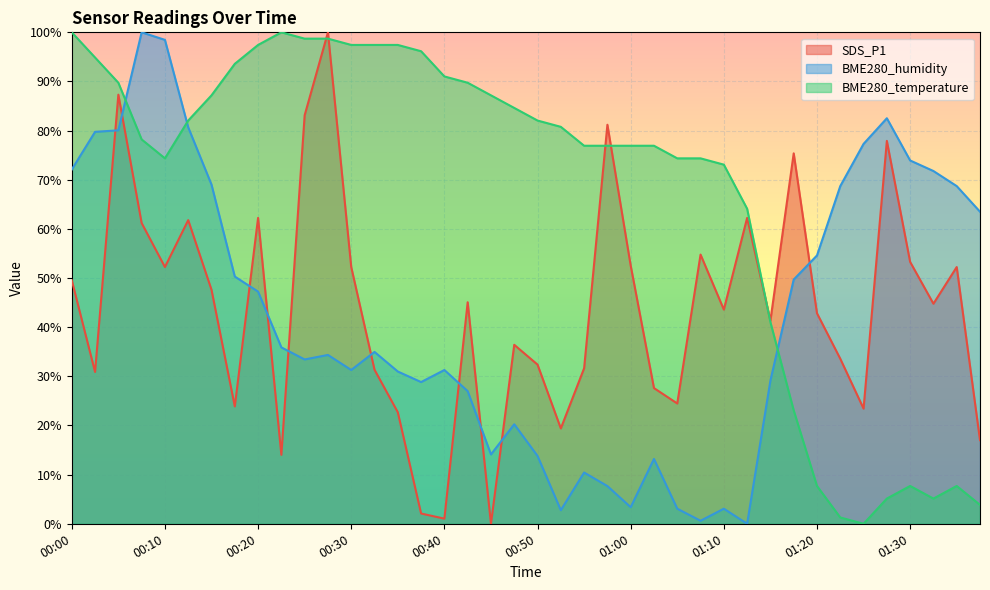

What is the difference between the maximum and minimum values in the SDS_P1 series?

100.0